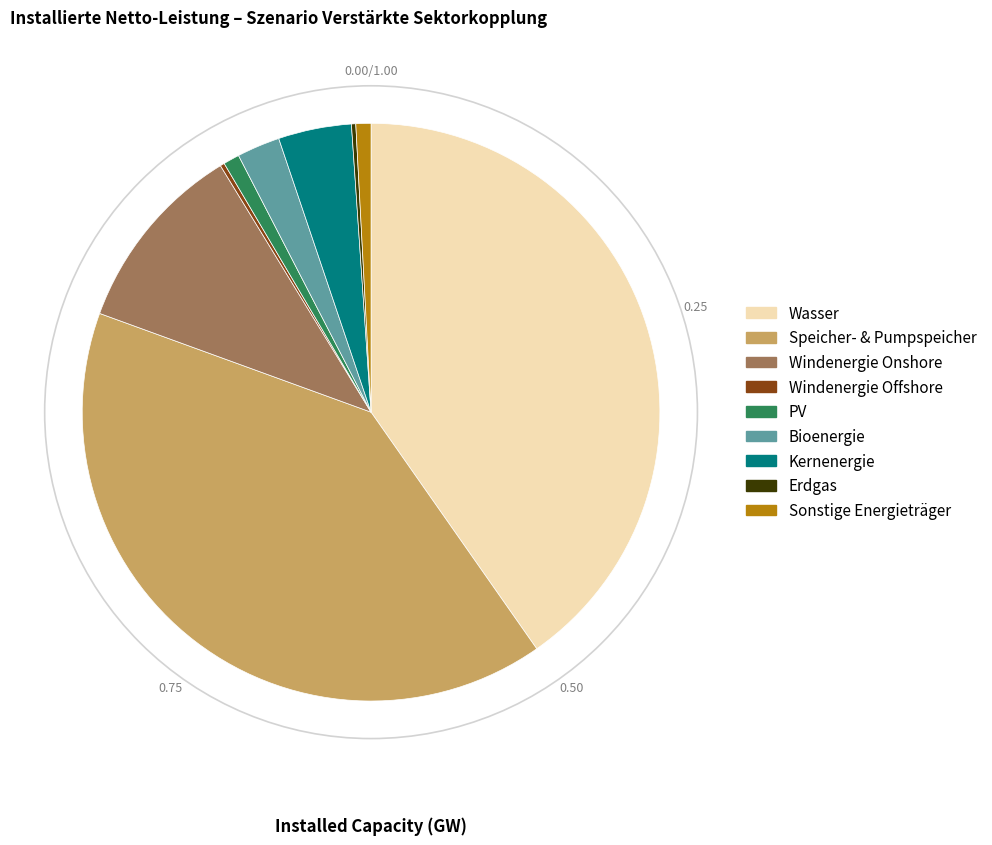

Does Sonstige Energieträger account for over 50% of the chart?

No